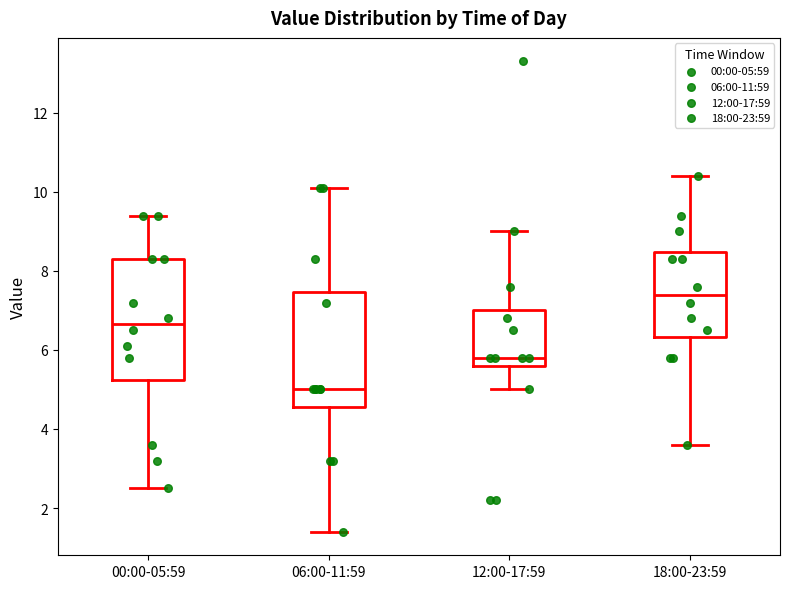

Which box has the highest median line?

18:00-23:59